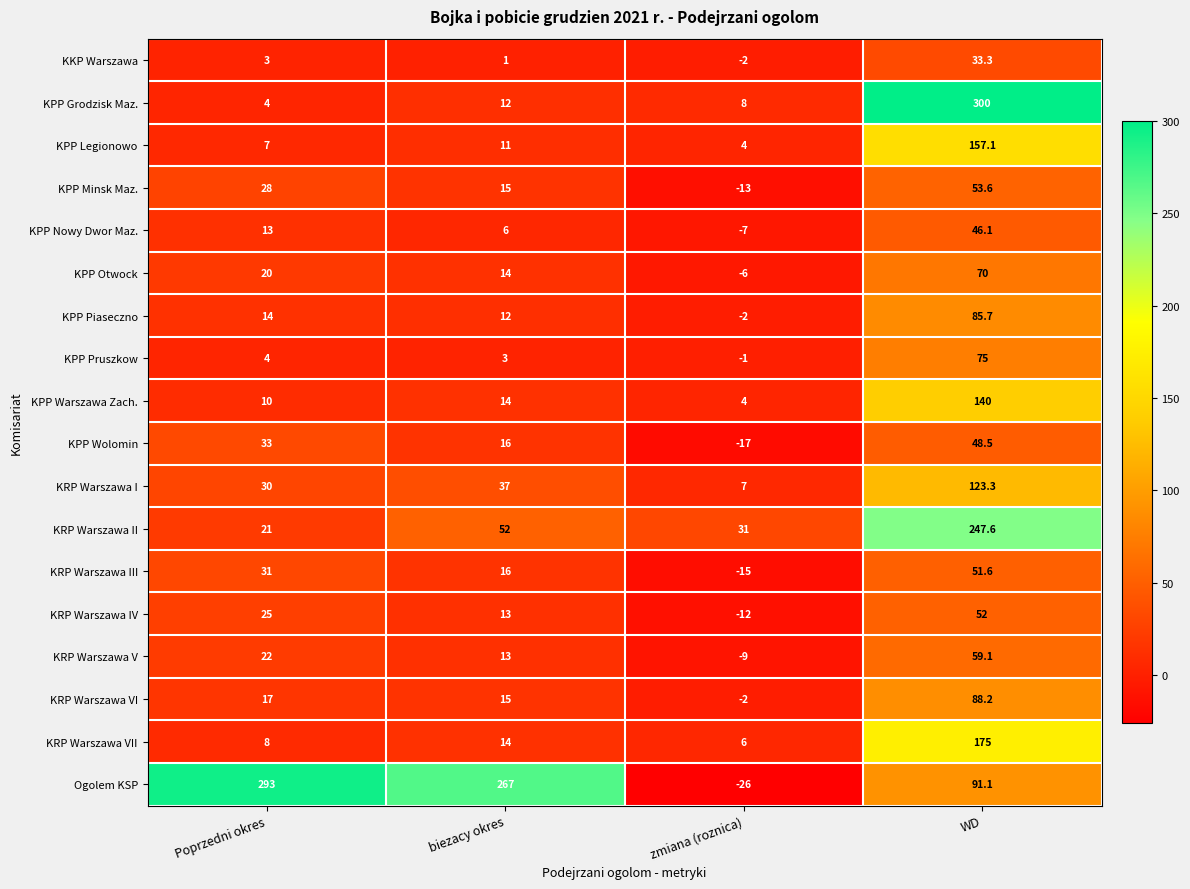

What value does the KRP Warszawa IV series have at WD?

52.0